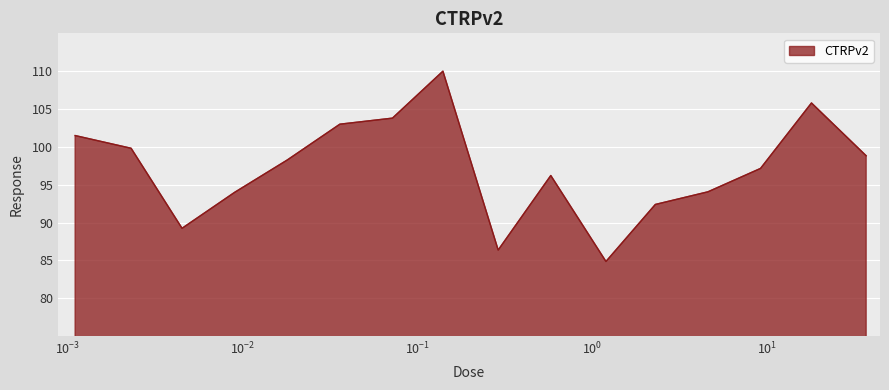

What is the smallest value displayed?

84.9